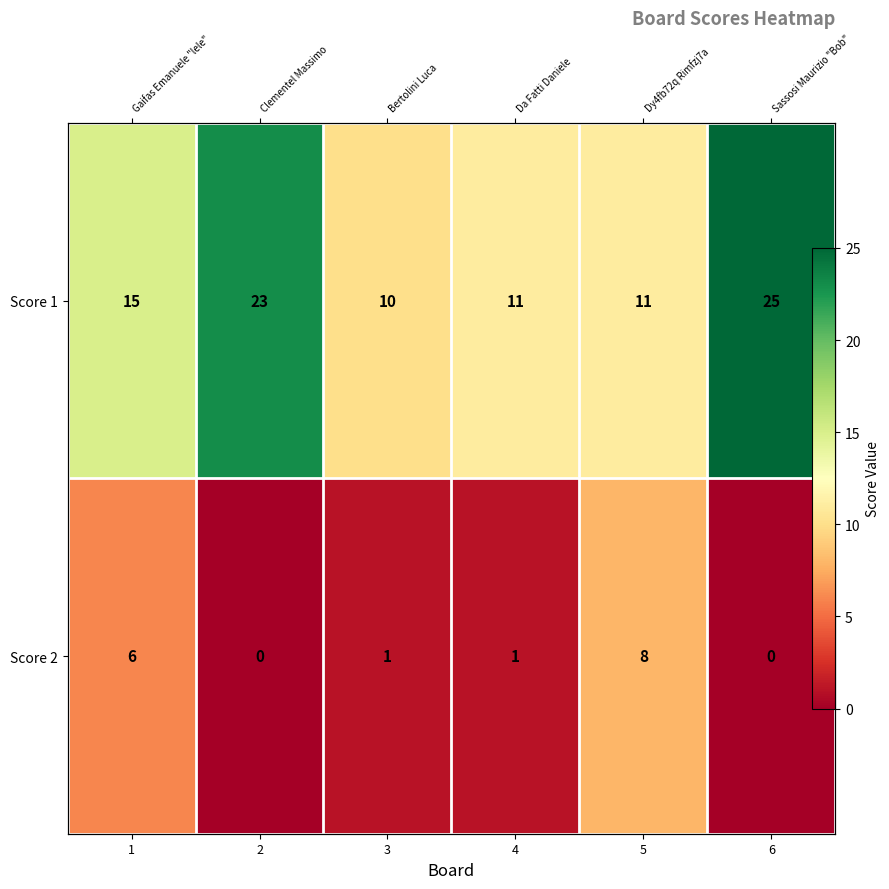

Is it true that Score 1 equals 23 at 2?

True